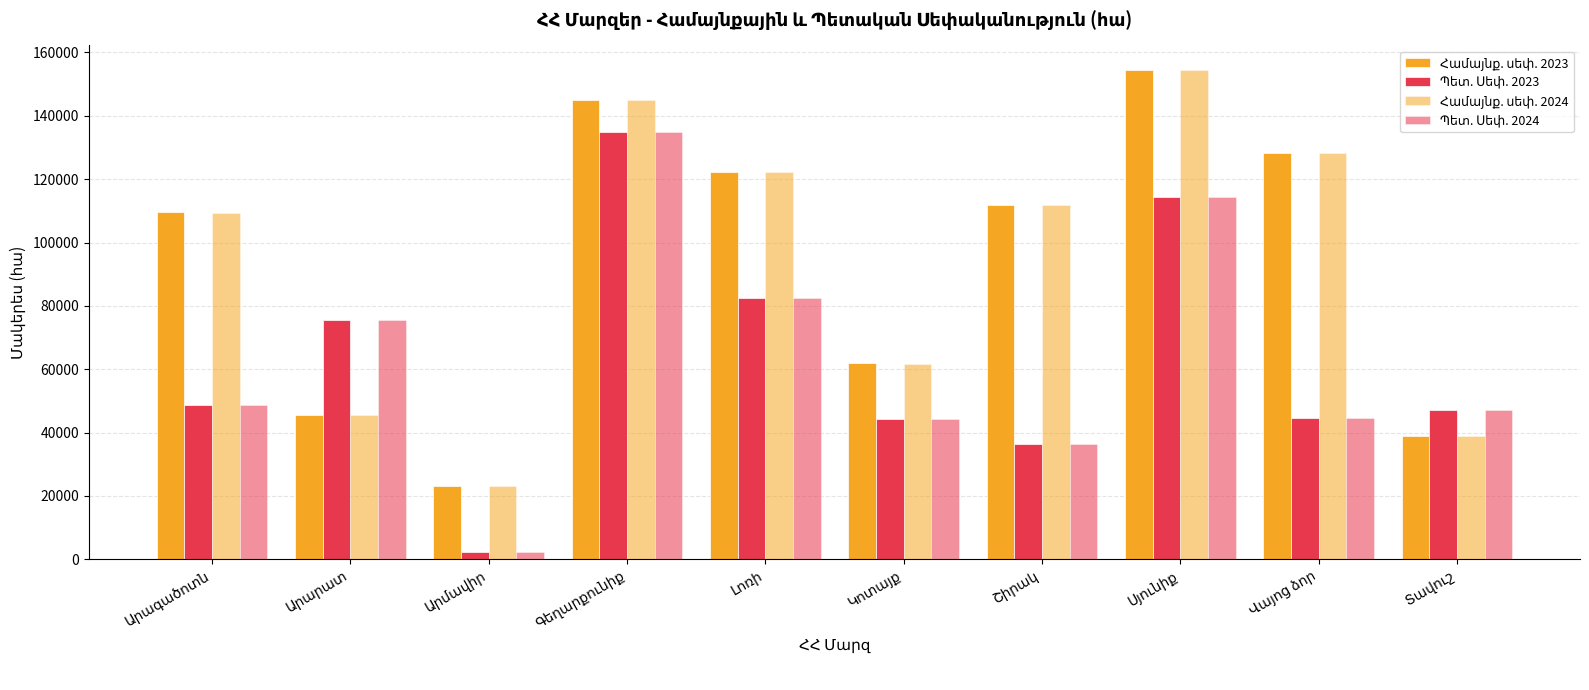

What is the difference between the highest and lowest values at Շիրակ?

75280.2